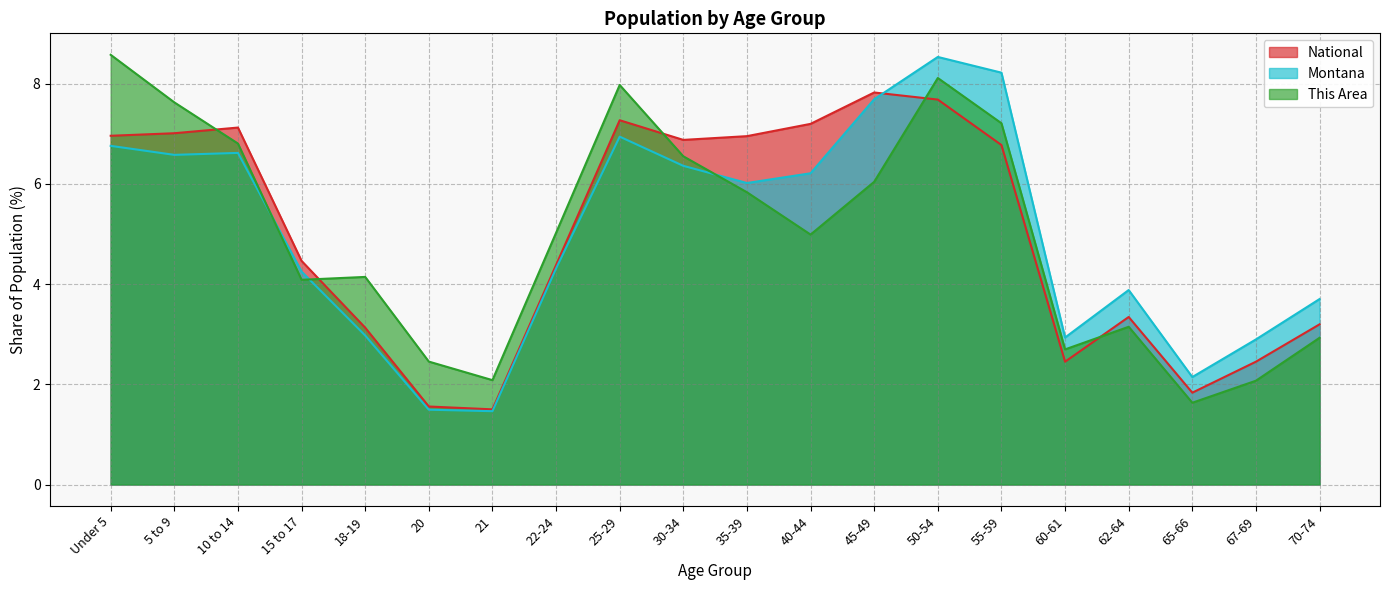

Where do This Area and National first cross each other?

5 to 9 and 10 to 14